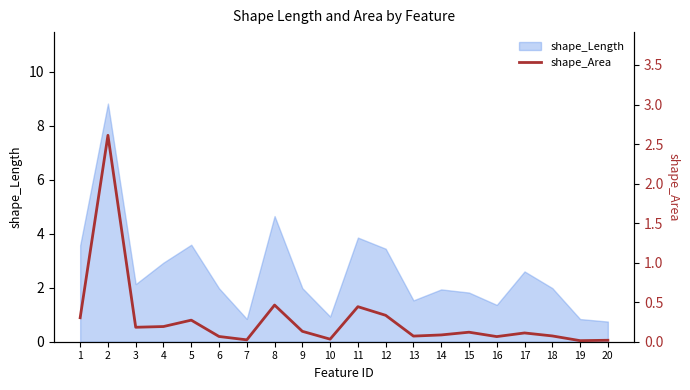

At which category does the chart reach its minimum across all series?

19